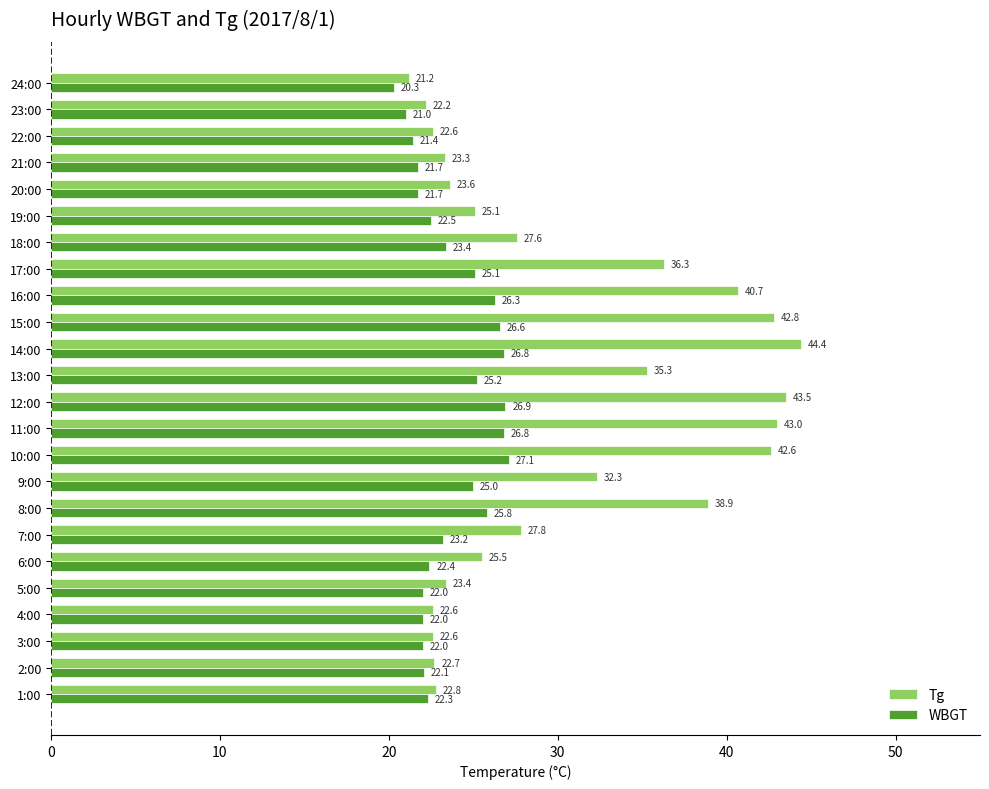

Which series has the largest total across all categories?

Tg